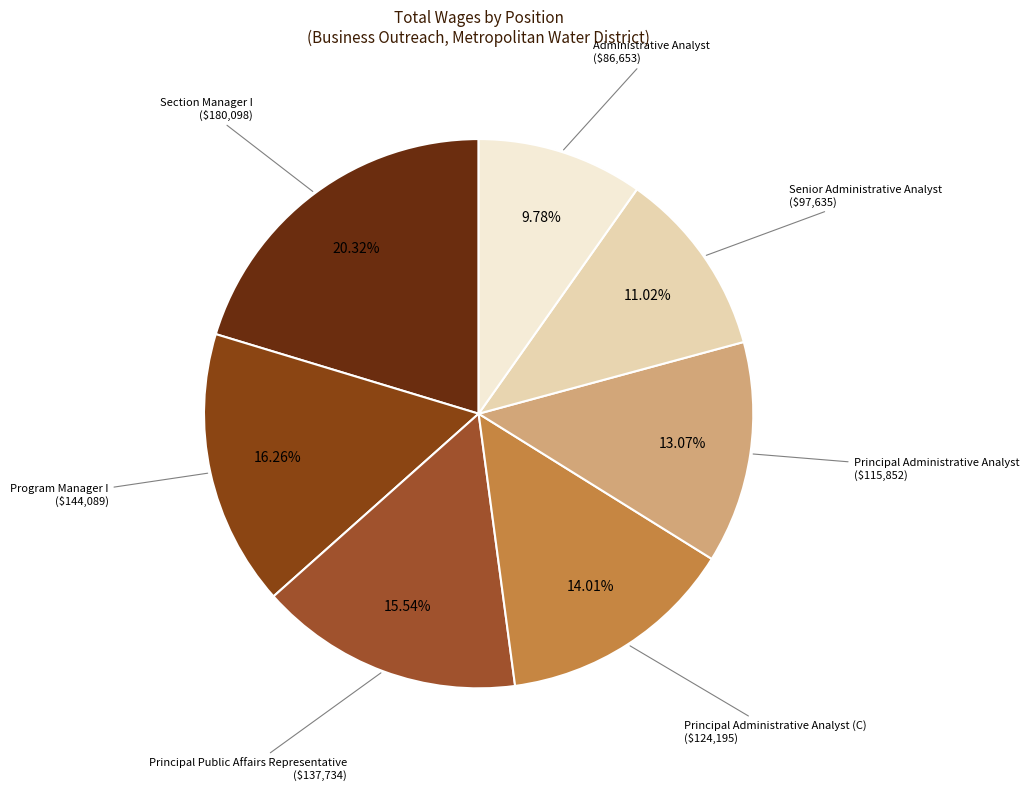

What percentage is the Principal Administrative Analyst (C) slice, to the nearest percent?

14%